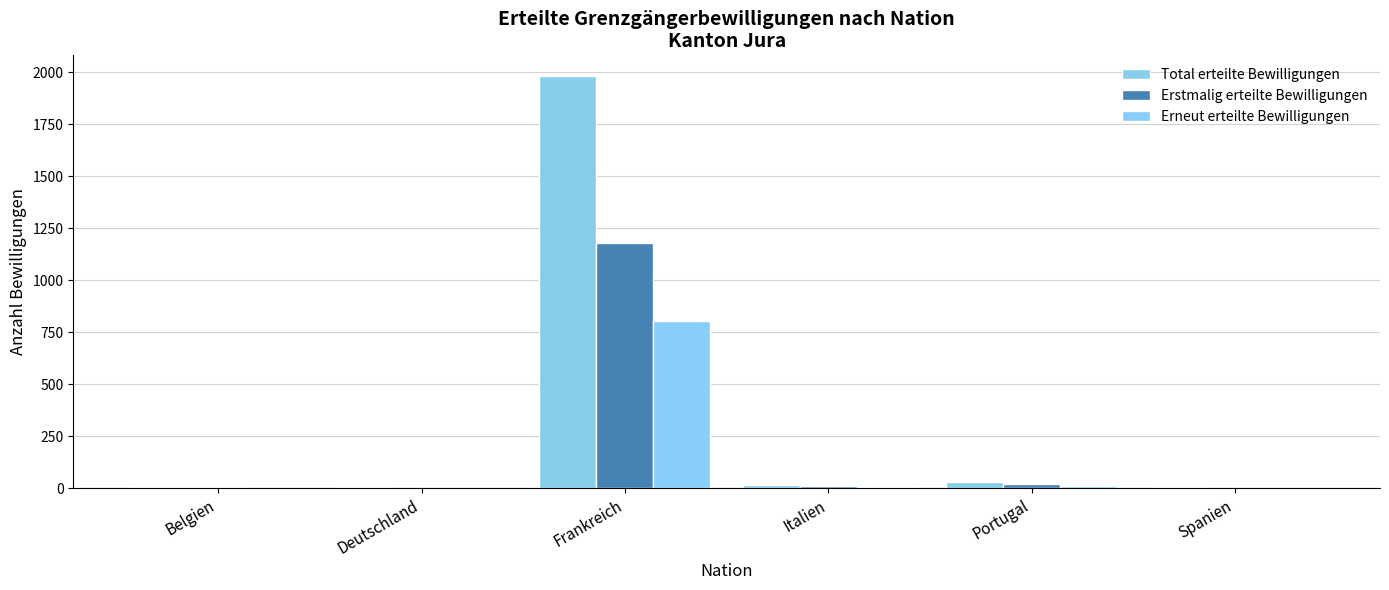

How many series are shown in this chart?

3